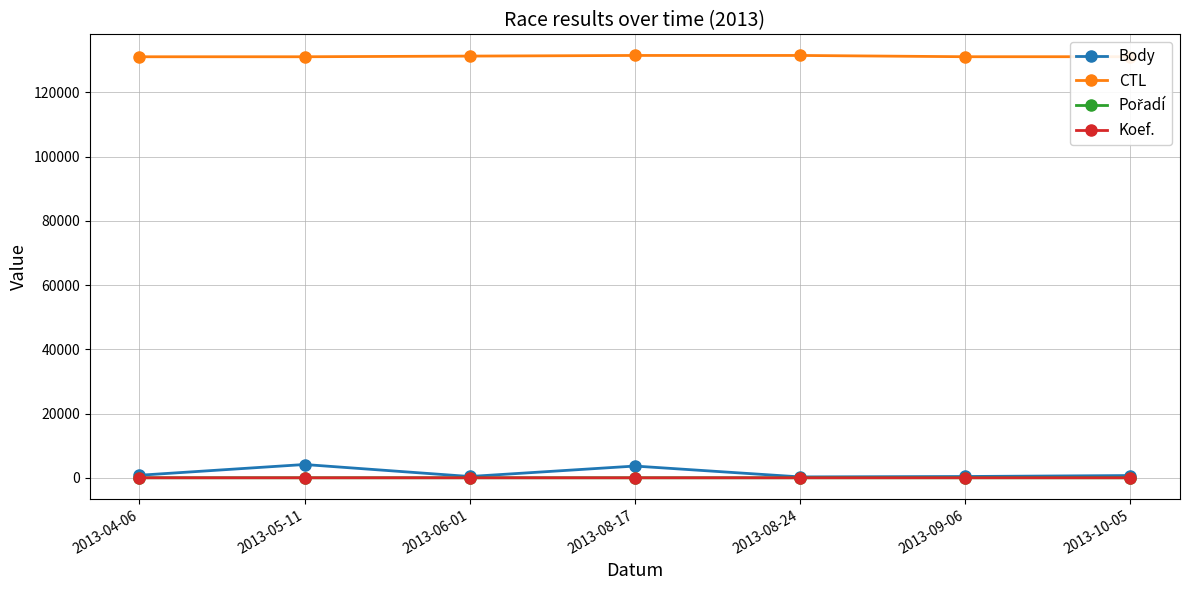

Does the chart display data point markers on the line(s)?

Yes